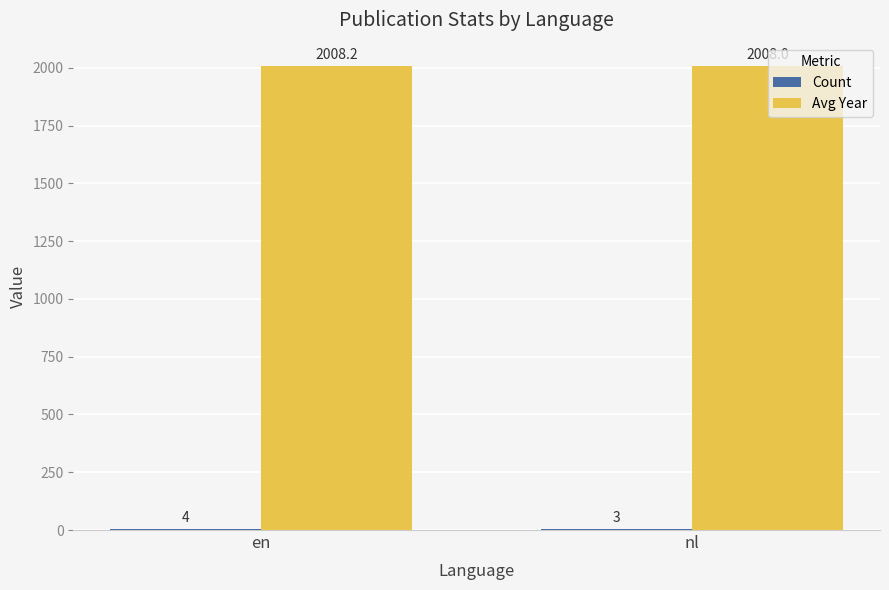

Is it true that Avg Year equals 846.1 at nl?

False